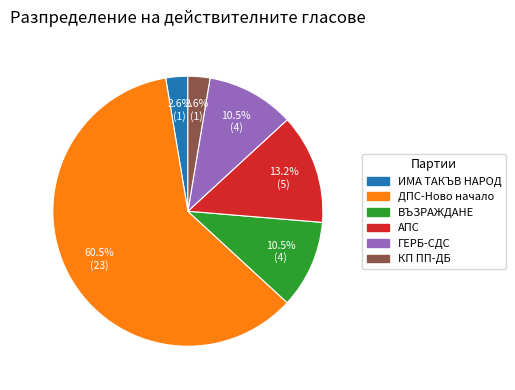

Does any single category account for the majority?

Yes